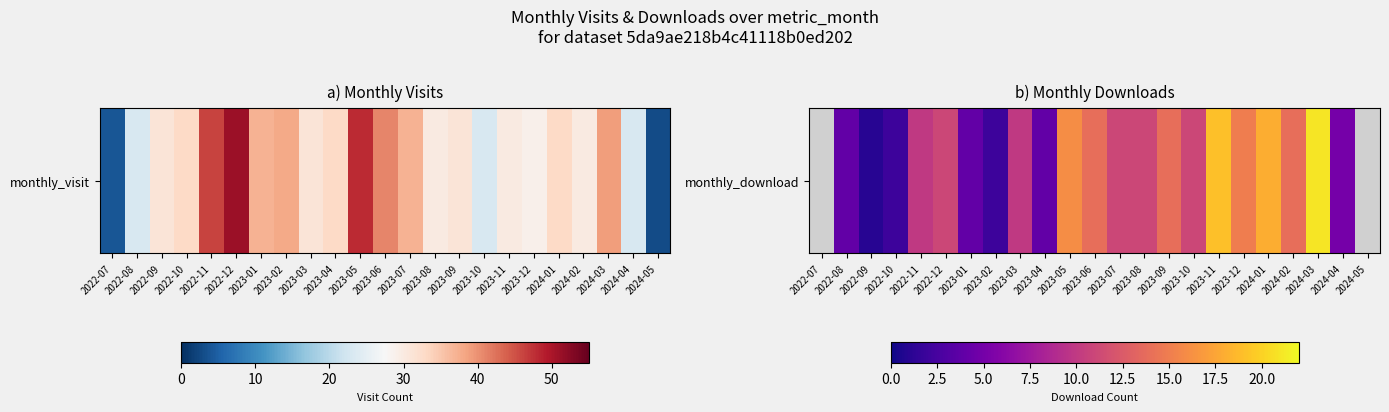

Count the number of data series in this chart.

1